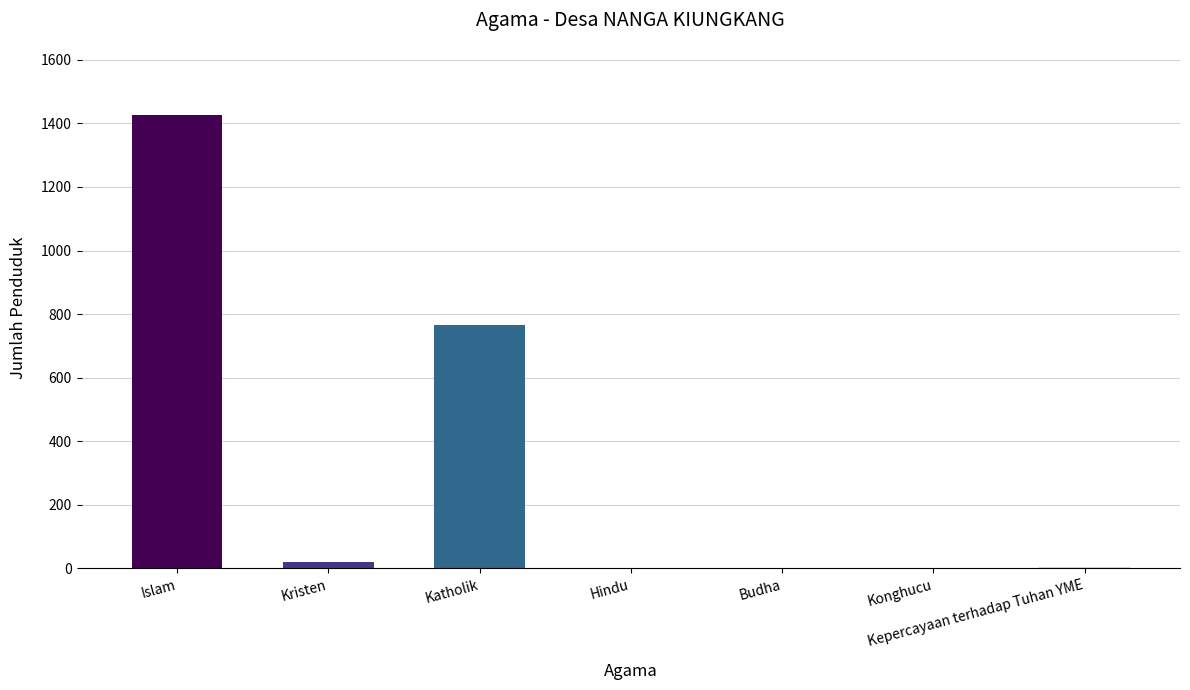

What is the sum of all values?

2219